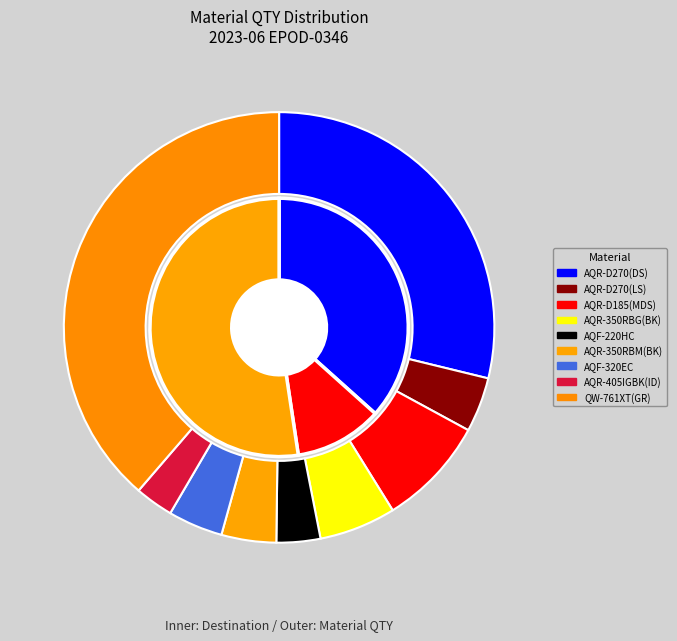

To the nearest percent, what is the average slice percentage?

11%